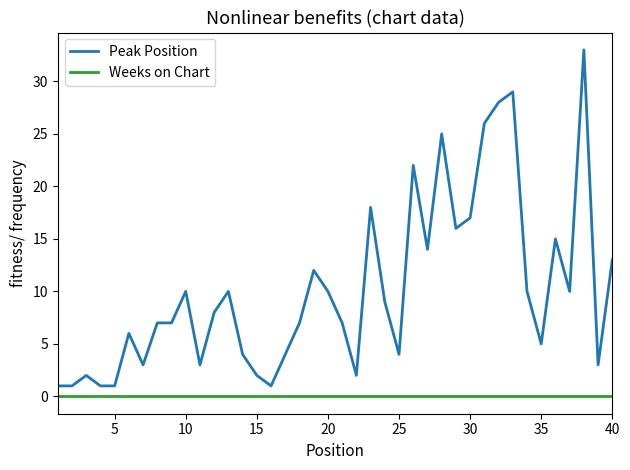

What is the difference between the maximum and minimum values in the Peak Position series?

32